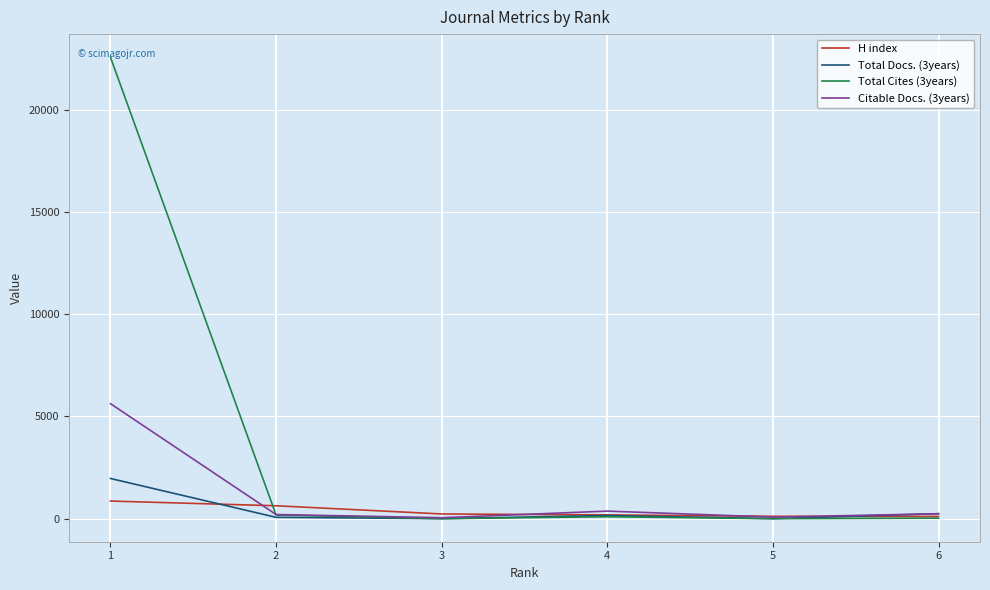

How many lines are shown in the chart?

4